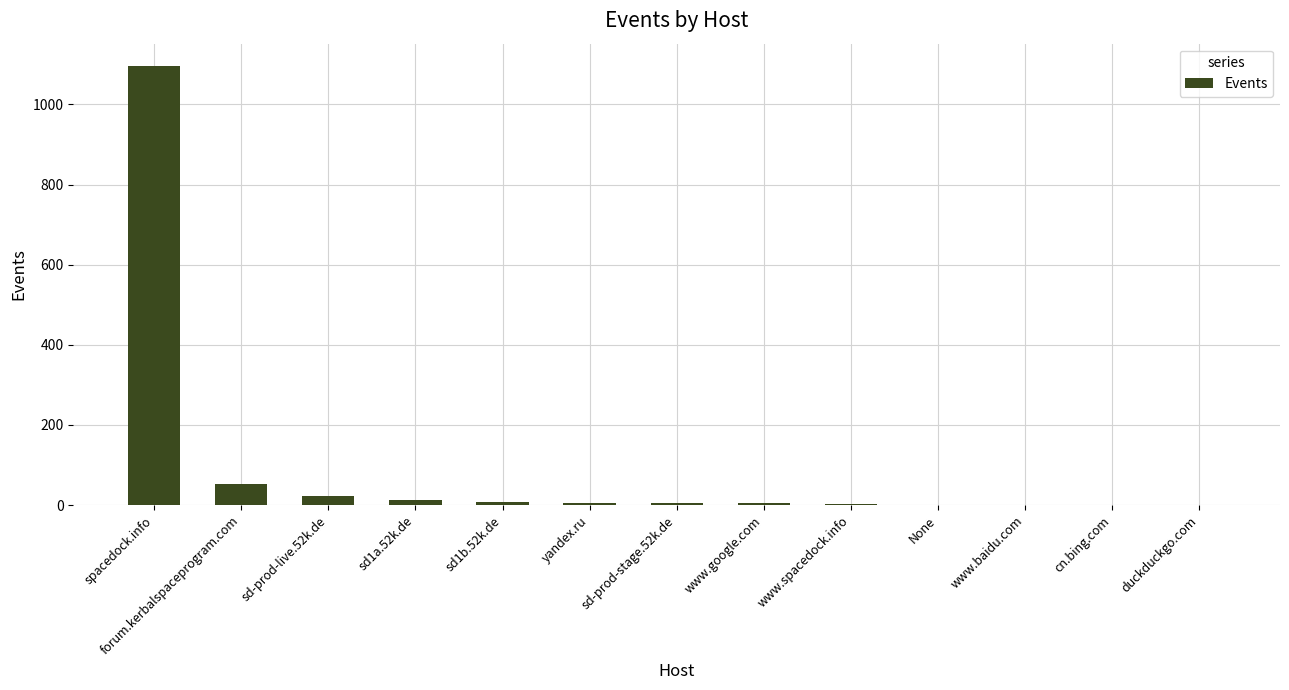

What is the difference between the values at forum.kerbalspaceprogram.com and spacedock.info?

1045